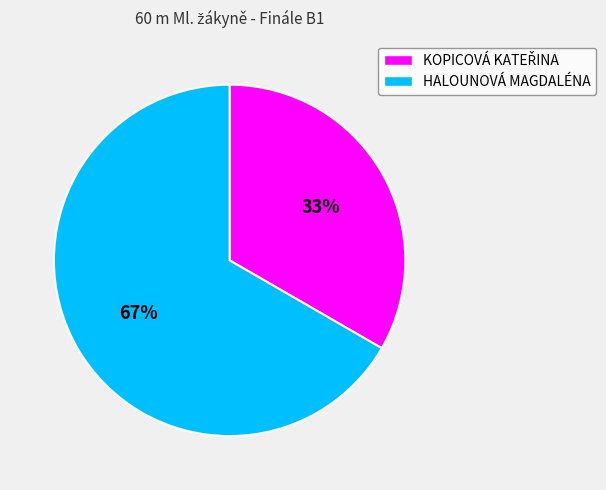

To the nearest percent, what is the average slice percentage?

50%